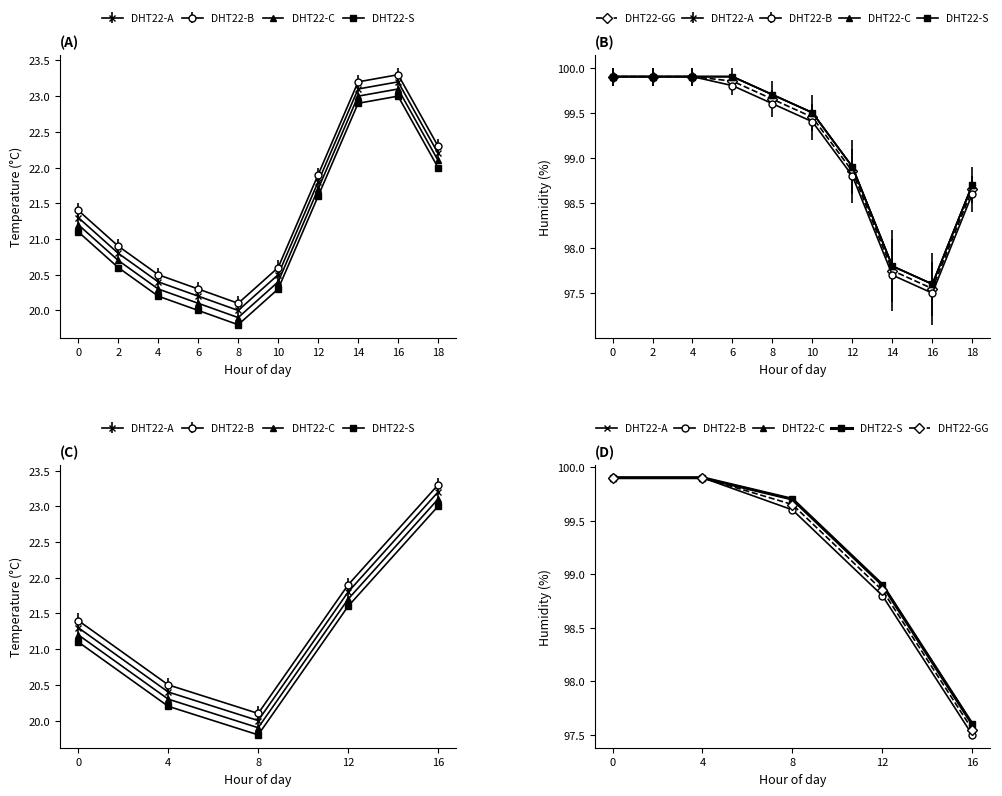

True or false: DHT22-GG and DHT22-S cross at least once.

False